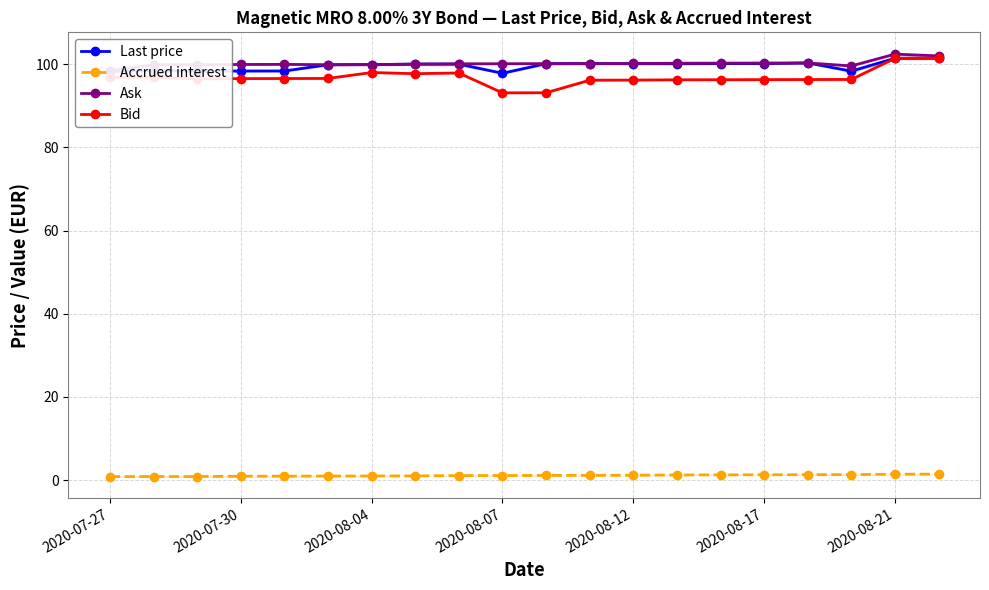

What is the average value of the Bid series?

96.8